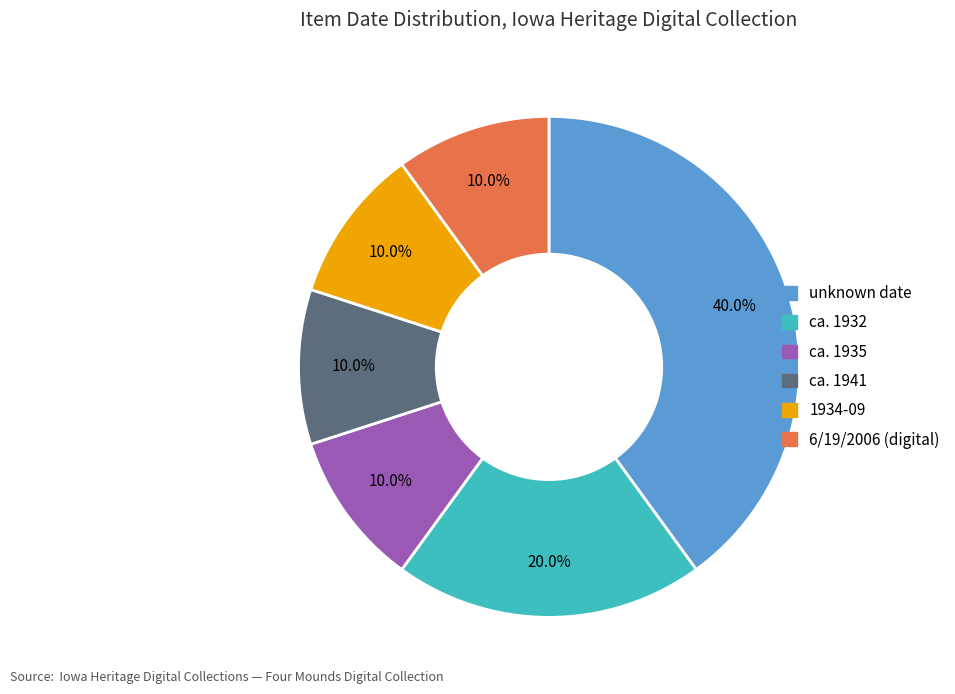

Is there any slice that represents more than half of the pie?

No